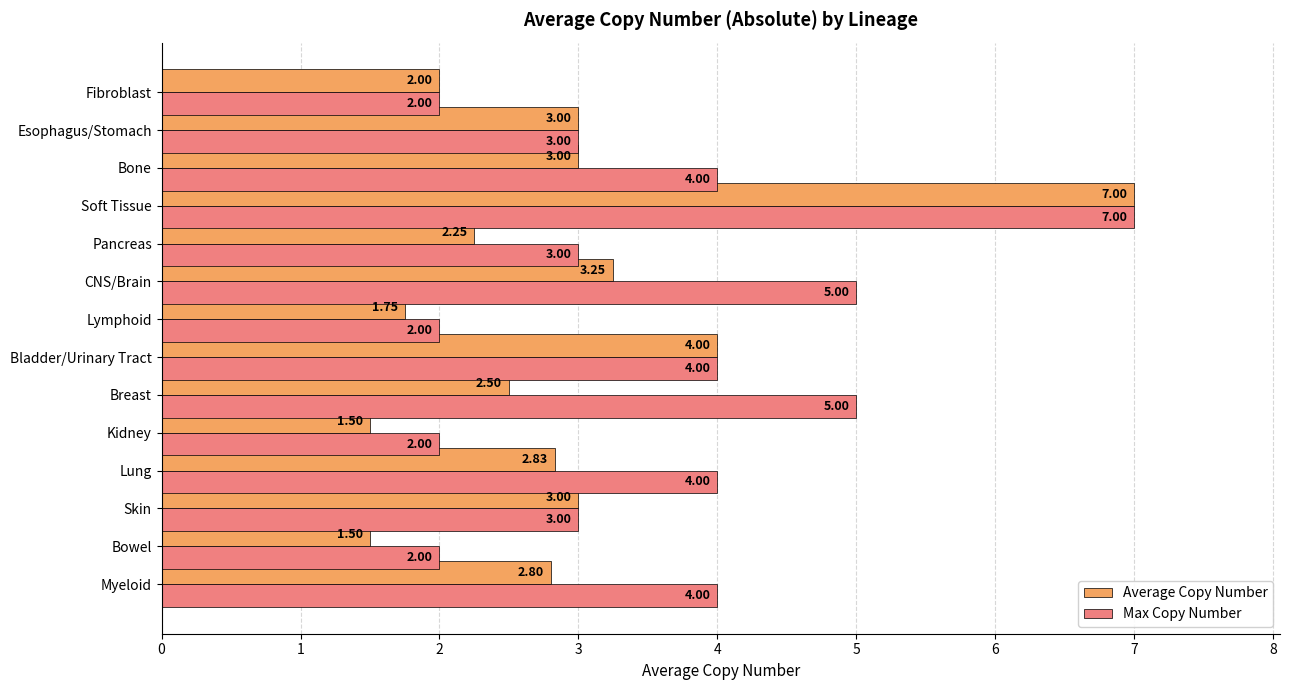

Which category has the highest value in the Average Copy Number series?

Soft Tissue